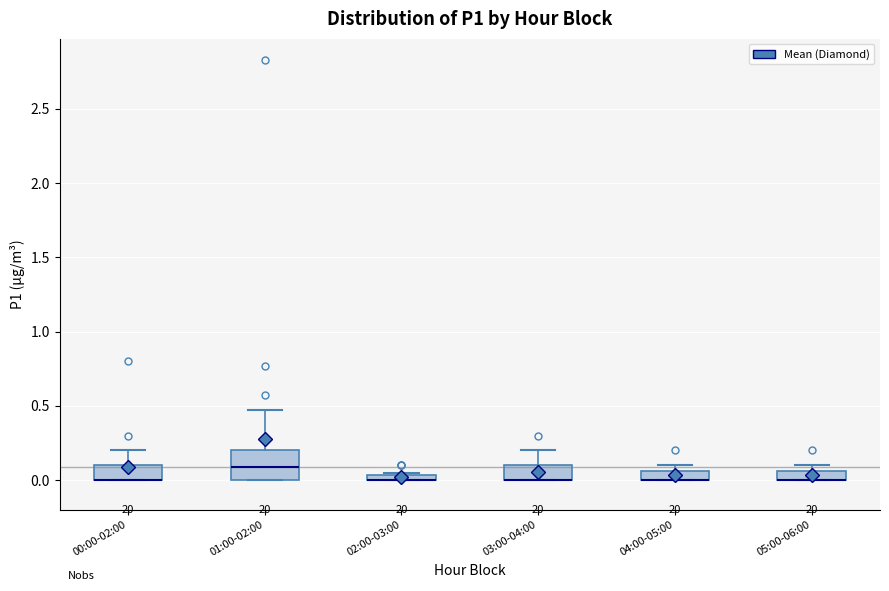

Where is the upper edge of the box for 01:00-02:00 on the y-axis? The values are not printed on the chart, so give them approximately, as read against the axis.

0.20